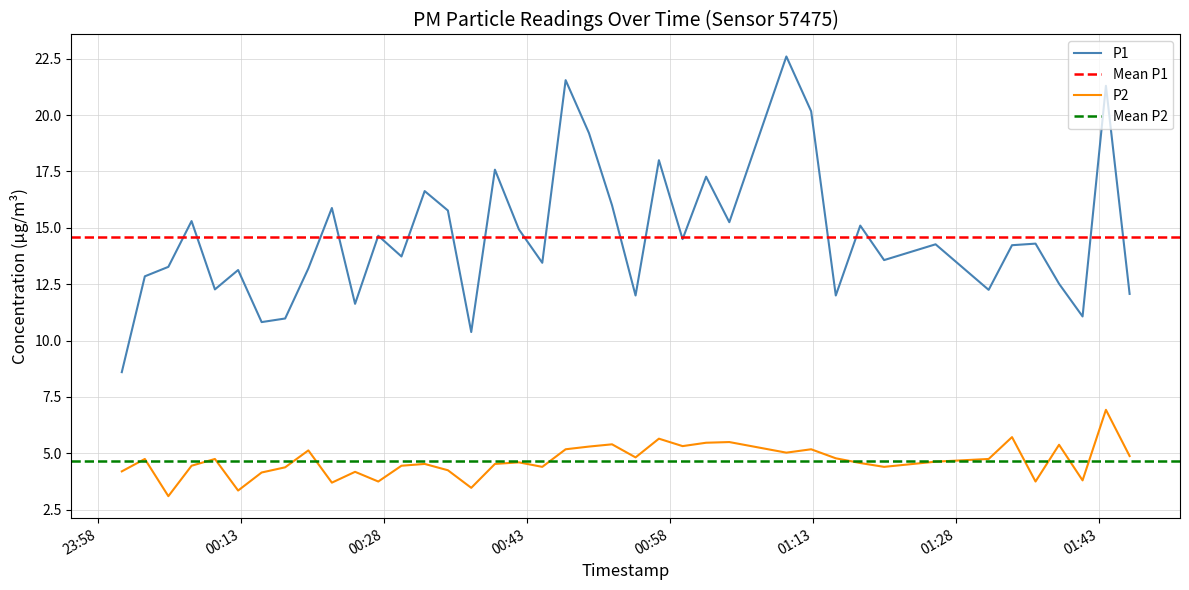

What is the difference between the maximum and second lowest values in the P1 series?

12.2